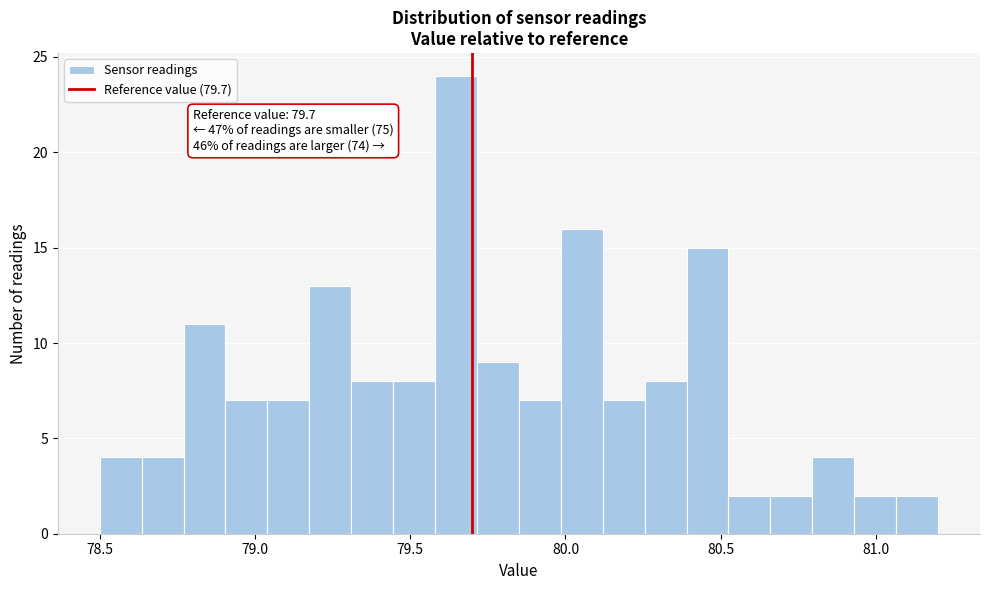

Read against the x-axis, roughly where is the centre of the tallest bar?

79.65